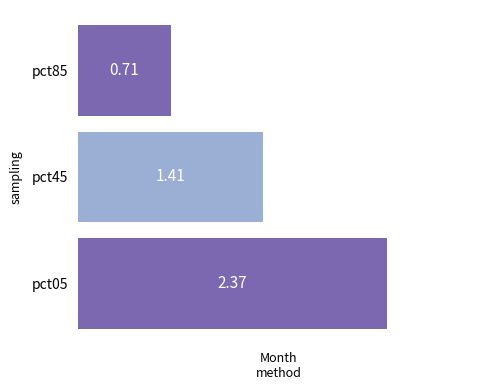

Between pct05 and pct85, which is larger?

pct05